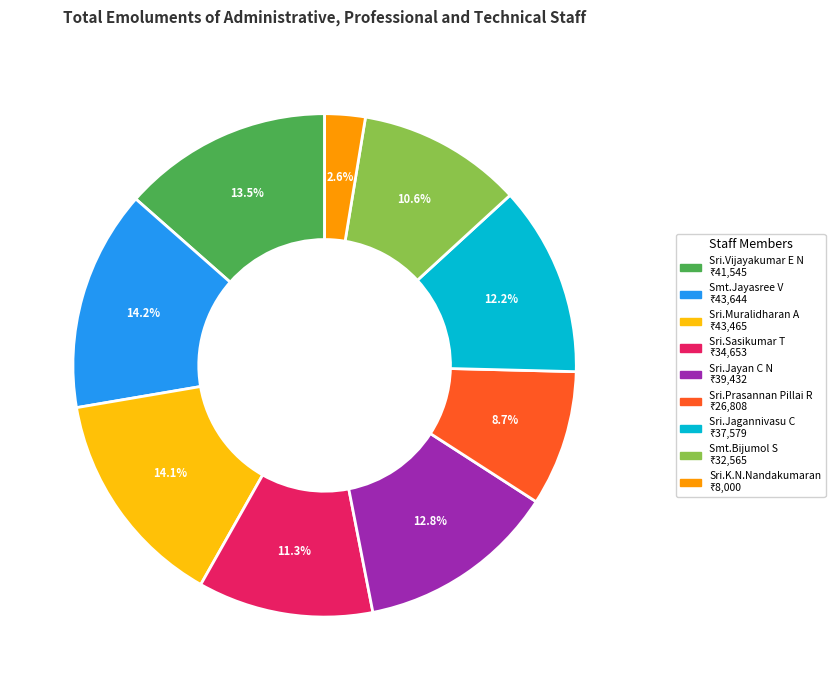

What percentage do Smt.Bijumol S and Sri.Vijayakumar E N together represent?

24.1%